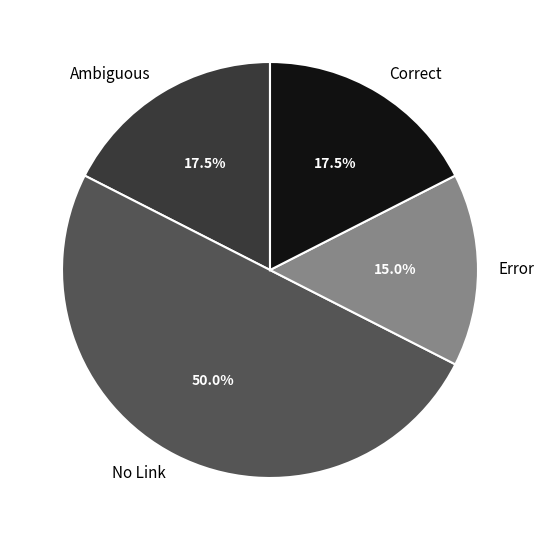

Combined, what portion of the pie is Correct and Error?

32.5%